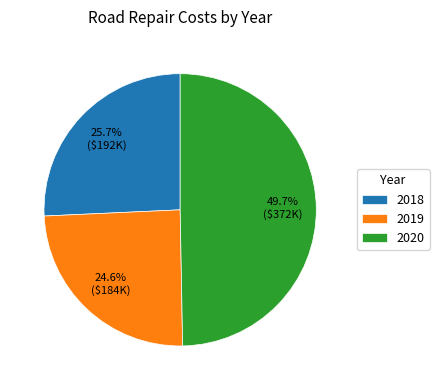

Does 2018 account for over 50% of the chart?

No